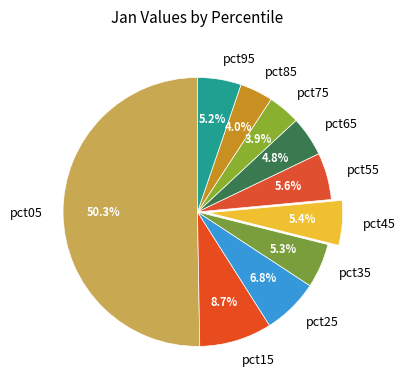

Which slice represents more than half of the pie?

pct05